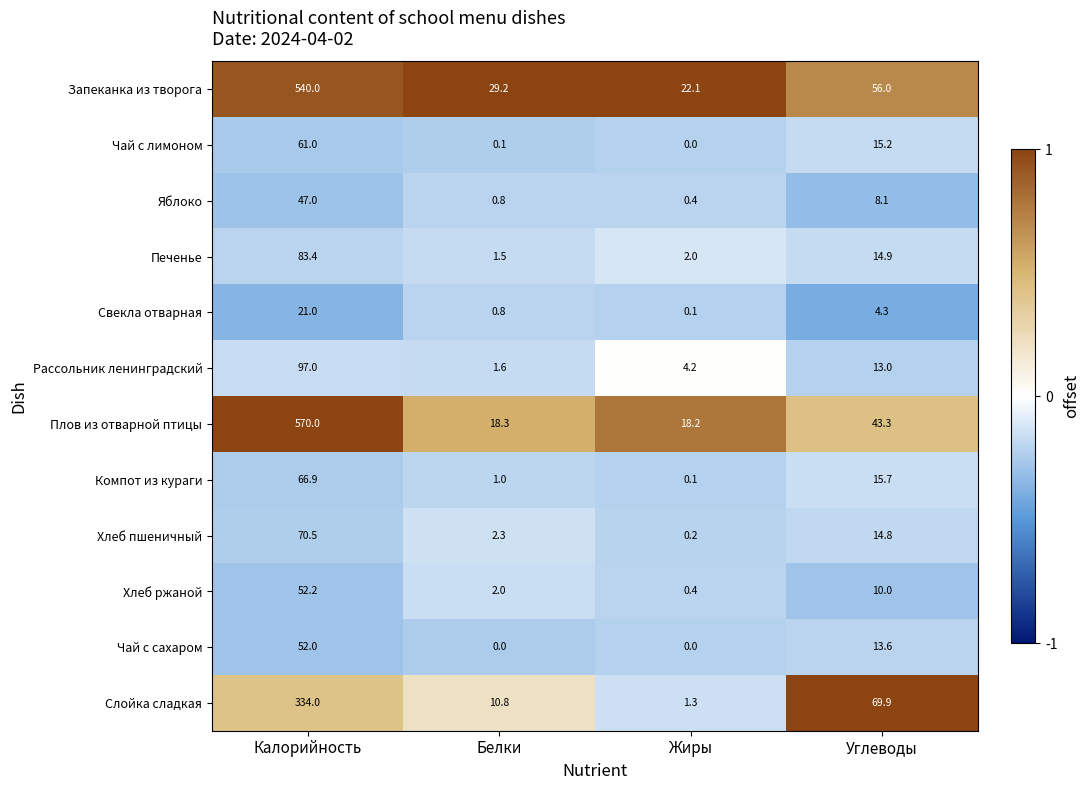

Which category has the lowest value in the Чай с лимоном series?

Жиры